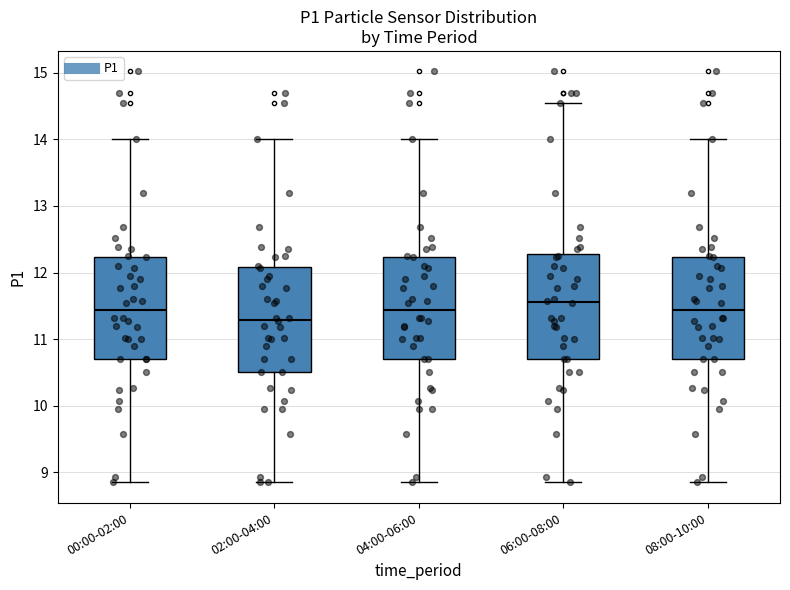

Reading left to right, read every box against the y-axis: the position of its median line, the range the box covers, and the ends of its whiskers. The values are not printed on the chart, so give them approximately, as read against the axis.

00:00-02:00: median 11.4, box 10.7 to 12.2, whiskers 8.9 to 14.0
02:00-04:00: median 11.3, box 10.5 to 12.1, whiskers 8.9 to 14.0
04:00-06:00: median 11.4, box 10.7 to 12.2, whiskers 8.9 to 14.0
06:00-08:00: median 11.6, box 10.7 to 12.3, whiskers 8.9 to 14.6
08:00-10:00: median 11.4, box 10.7 to 12.2, whiskers 8.9 to 14.0